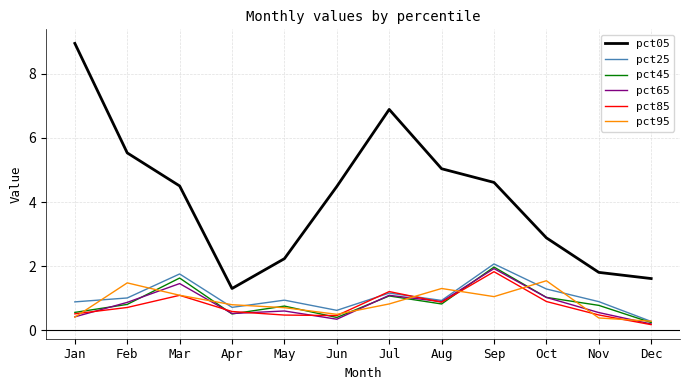

What is the sum of the pct95 values at May and Apr?

1.5